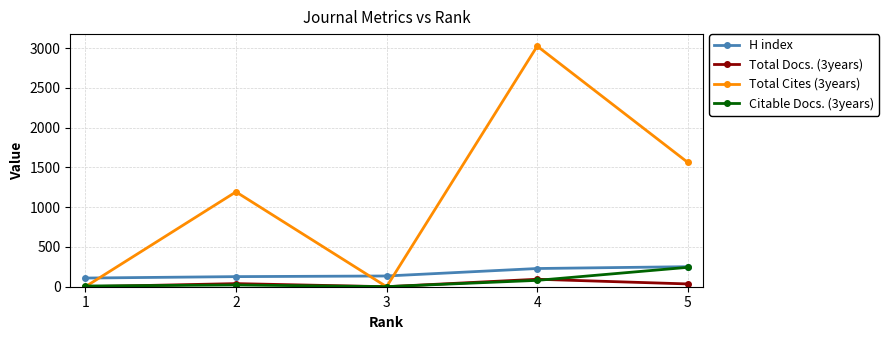

True or false: Total Docs. (3years) and H index intersect in this chart.

False